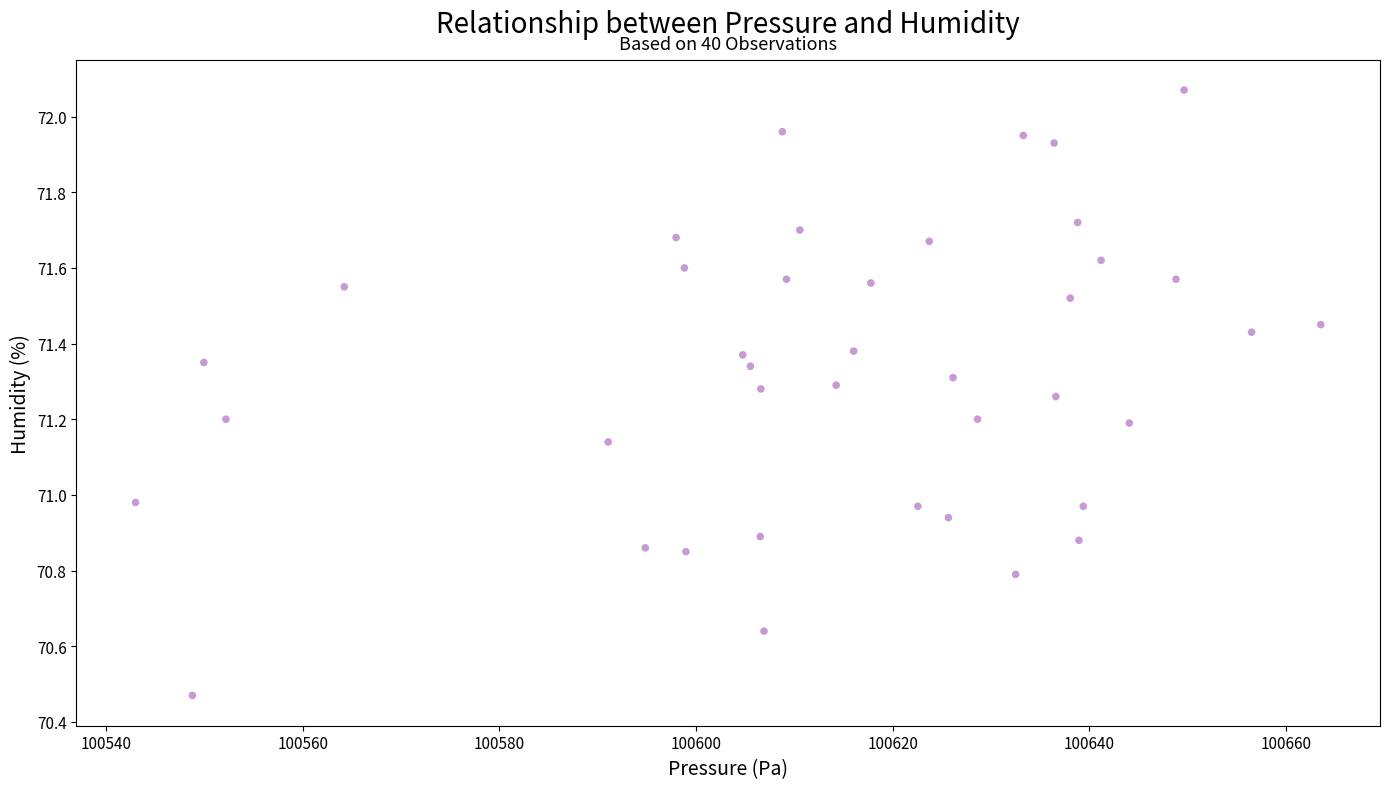

What is the range of X values (max minus min)?

120.5